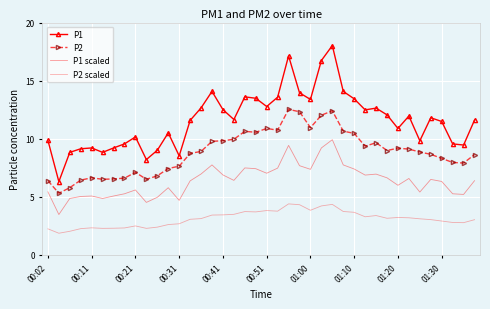

How many interior local valleys does the P2 scaled series have?

9